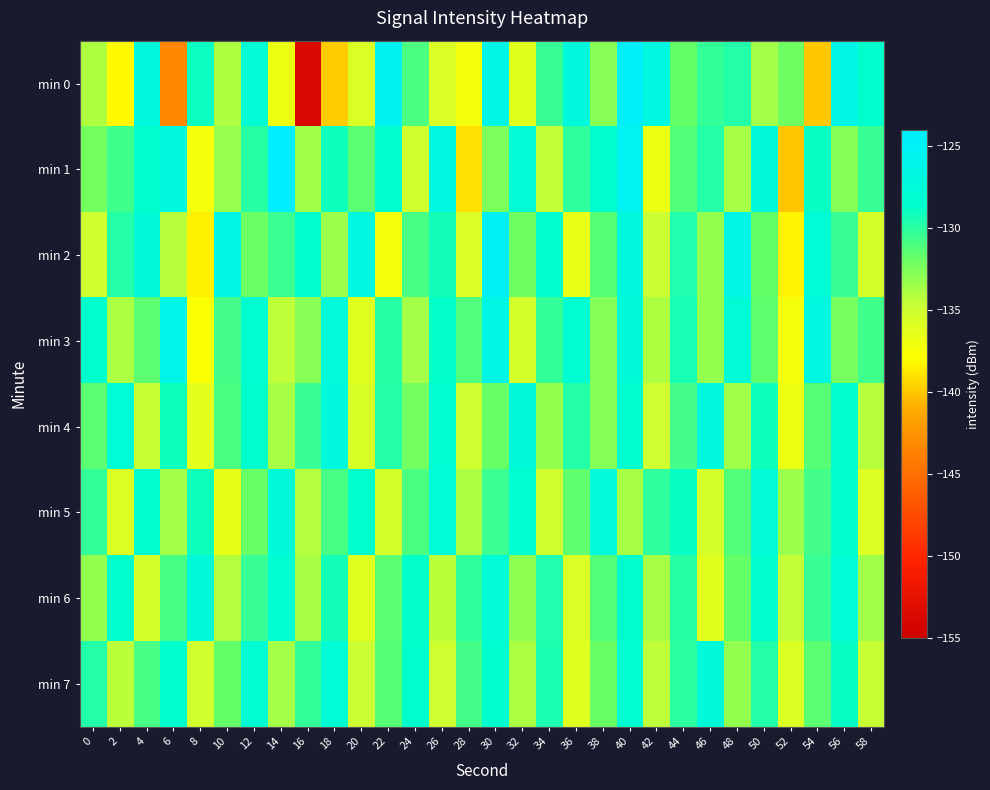

What is the difference between the highest and lowest values at 30?

7.5